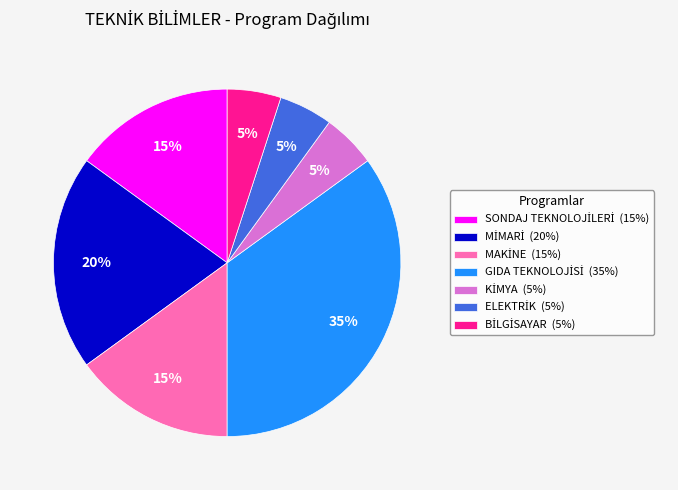

To the nearest percent, what is the average slice percentage?

14%